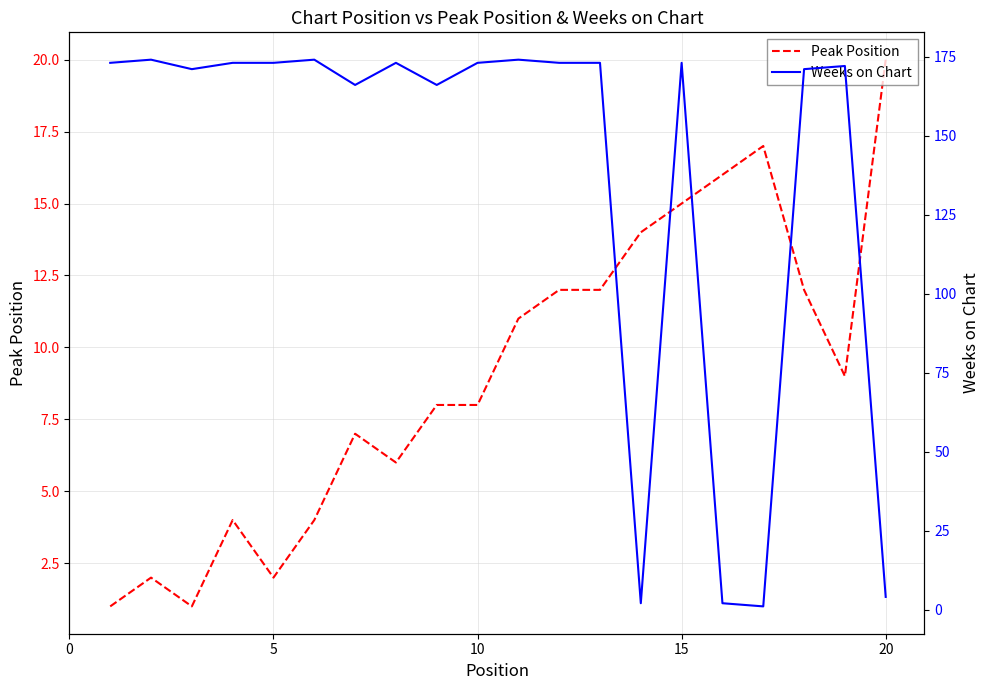

Which series has the largest total across all categories?

Weeks on Chart